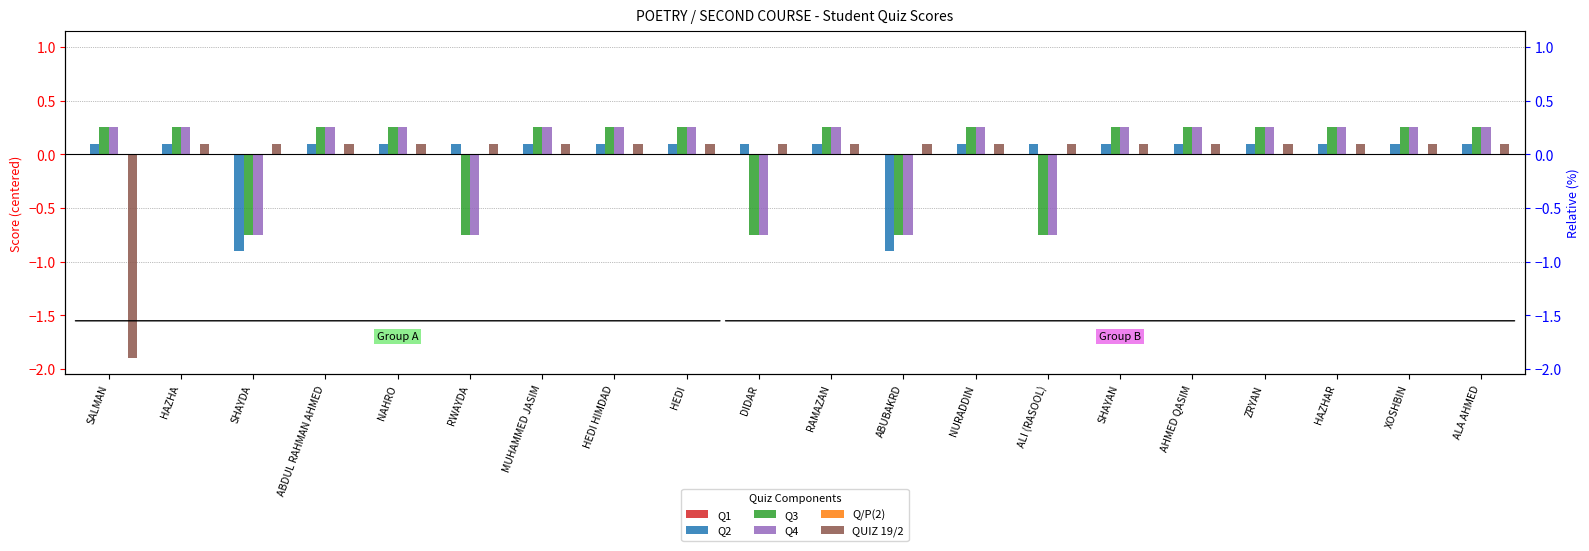

What is the maximum value shown in the chart?

0.2